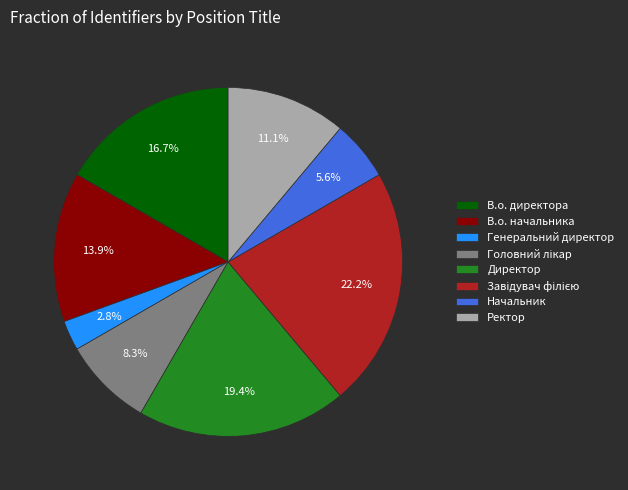

To the nearest percent, what is the difference between the В.о. директора and Директор slice percentages?

3%